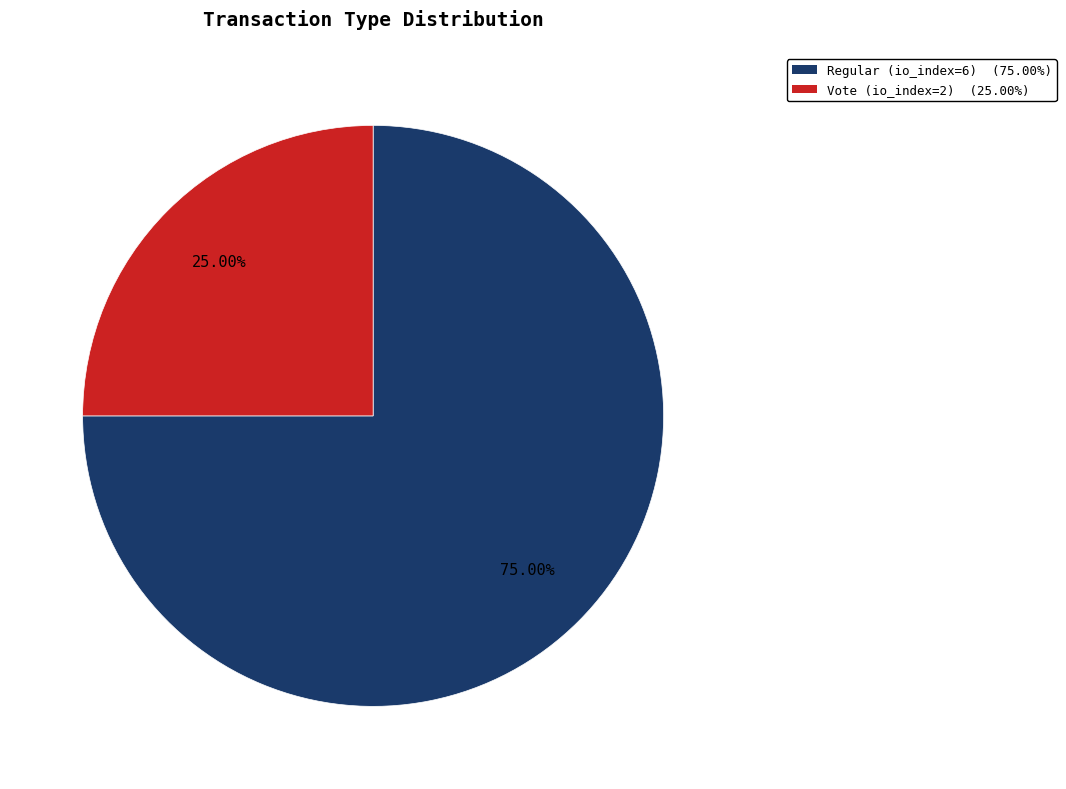

How many segments does this pie chart have?

2